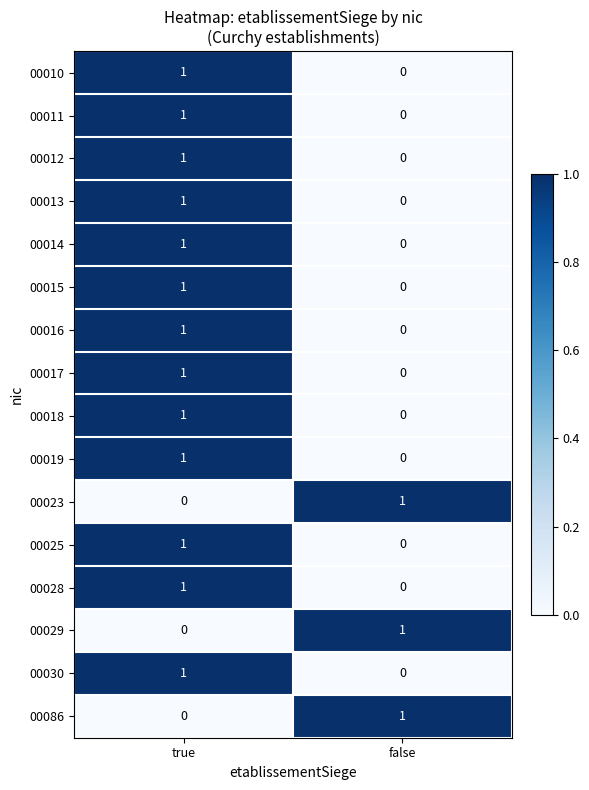

Is it true that 00018 equals 0 at false?

True